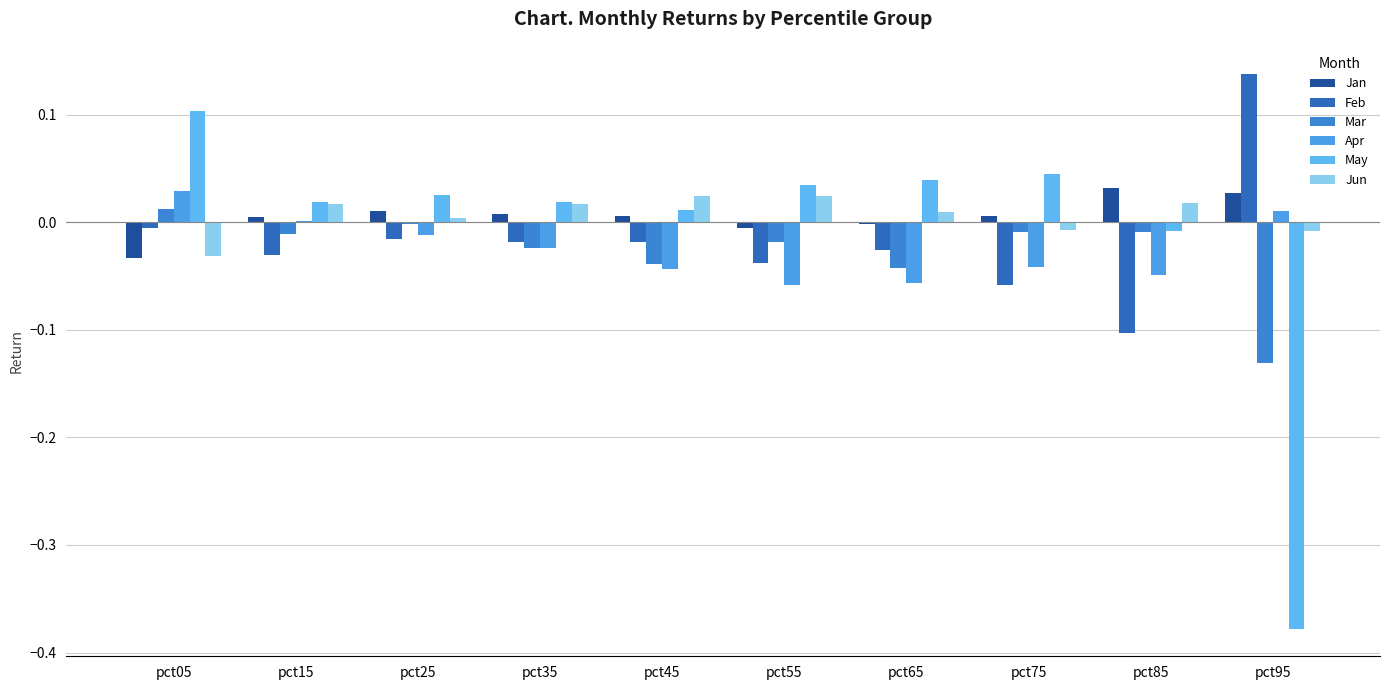

How many groups of bars are there?

10